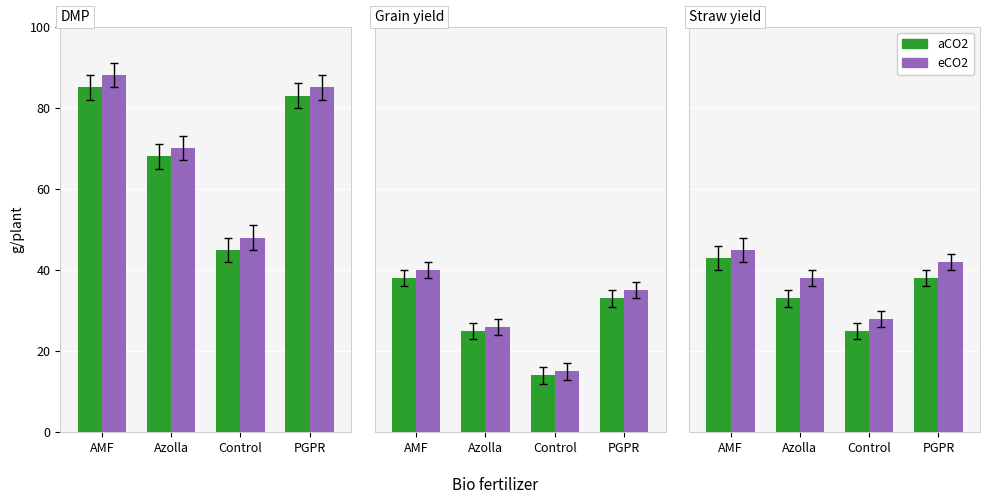

What is the value of the aCO2 bar at the 4th from the left?

38